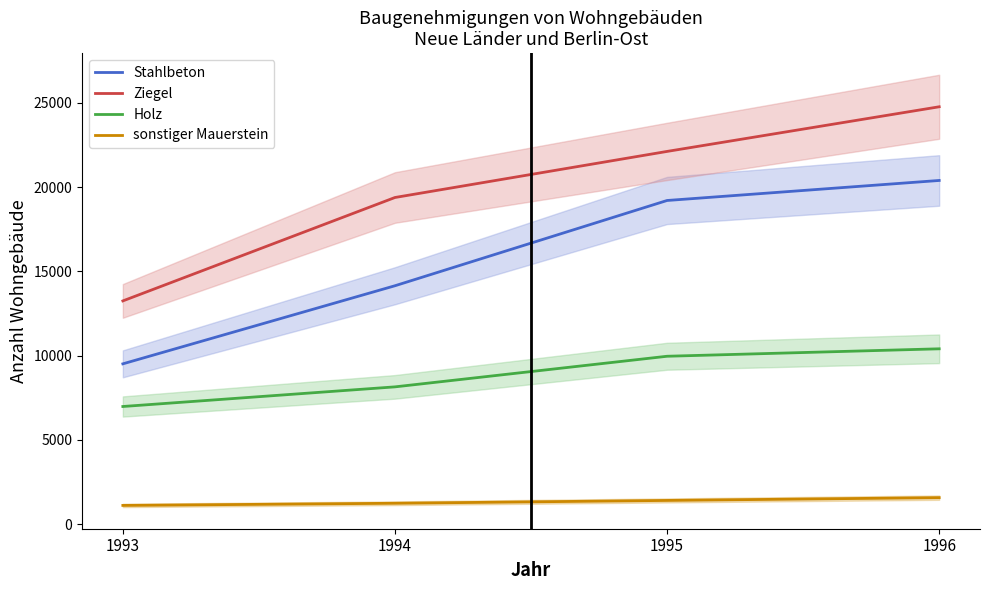

How many data points does each series have?

4